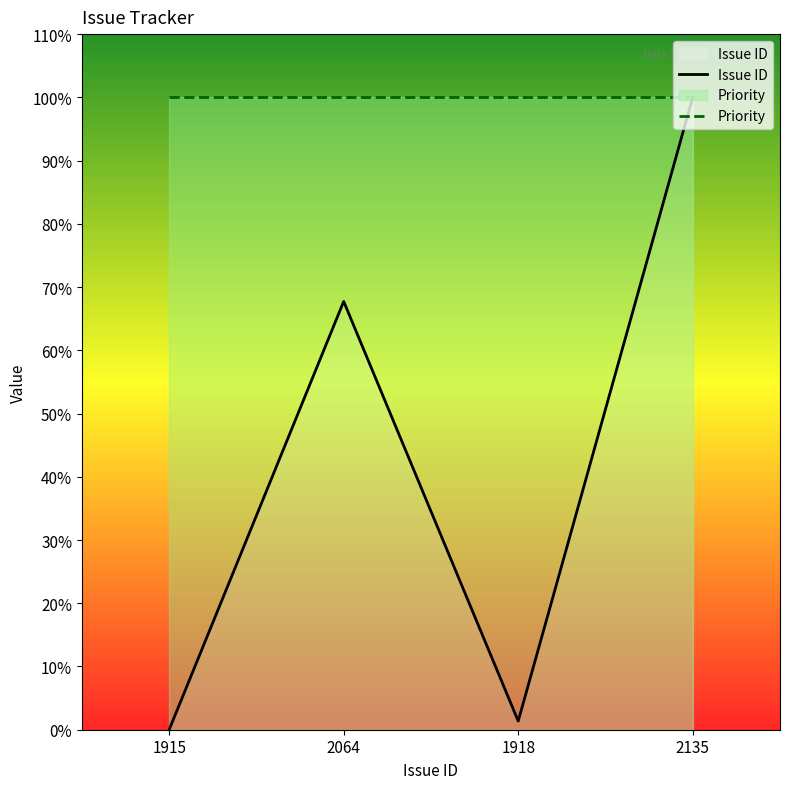

What is the spread (max minus min) of values at 2064?

32.3